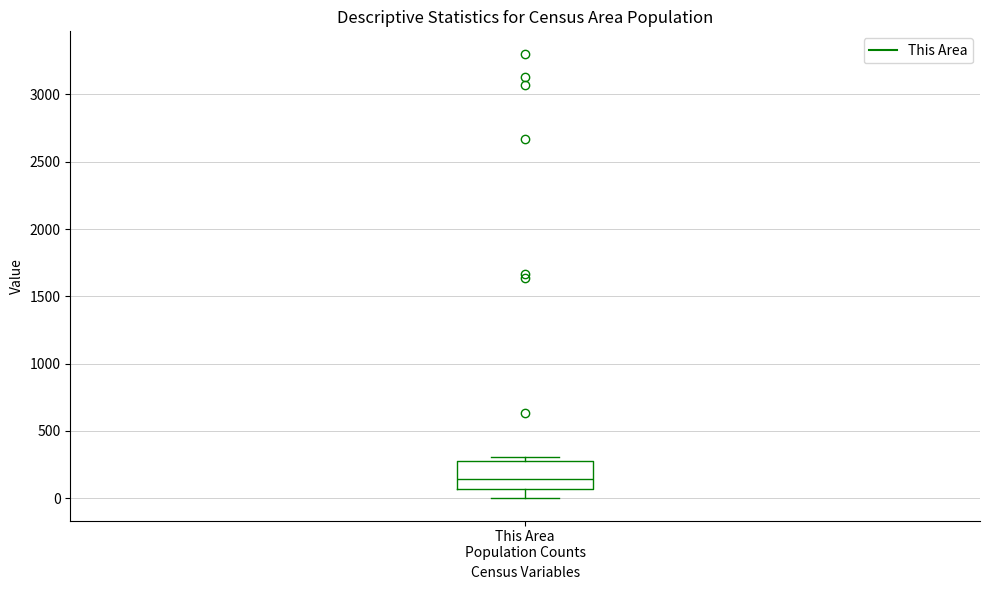

Transcribe this box plot: give where the median line is, the range the box spans, and where the two whiskers end, as read against the y-axis. The values are not printed on the chart, so give them approximately, as read against the axis.

median 150, box 50 to 300, whiskers 0 to 300 (just above the box's upper edge)